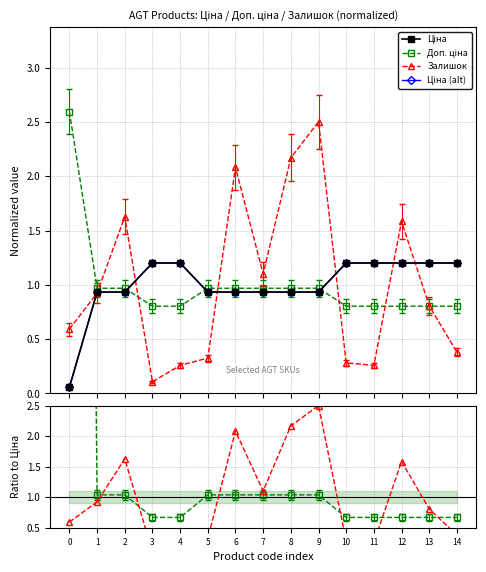

The Ціна (alt) series shows 1.3 at 2. True or false?

False